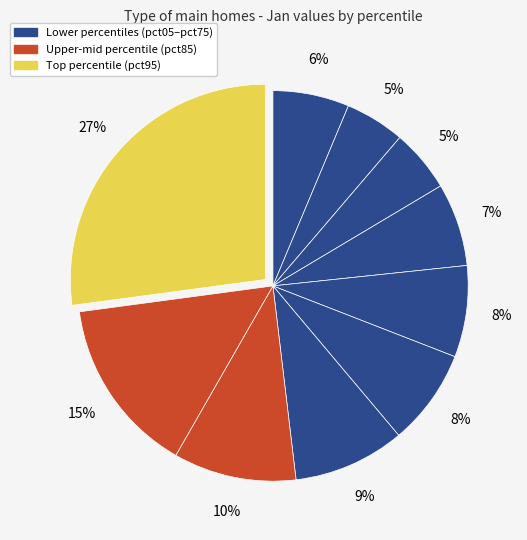

How many segments does this pie chart have?

10